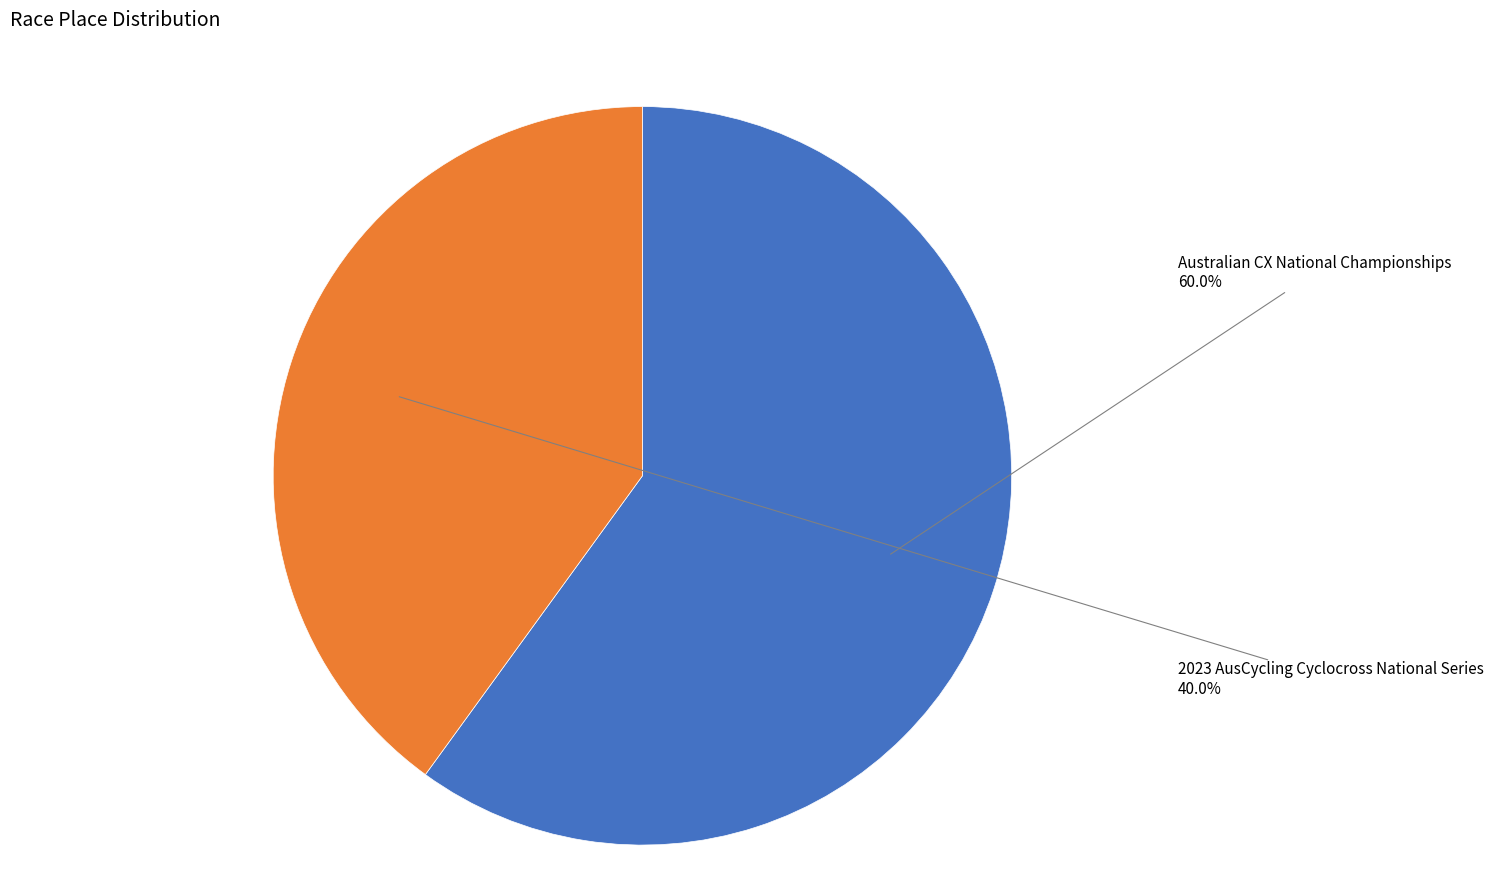

Does any single category account for the majority?

Yes